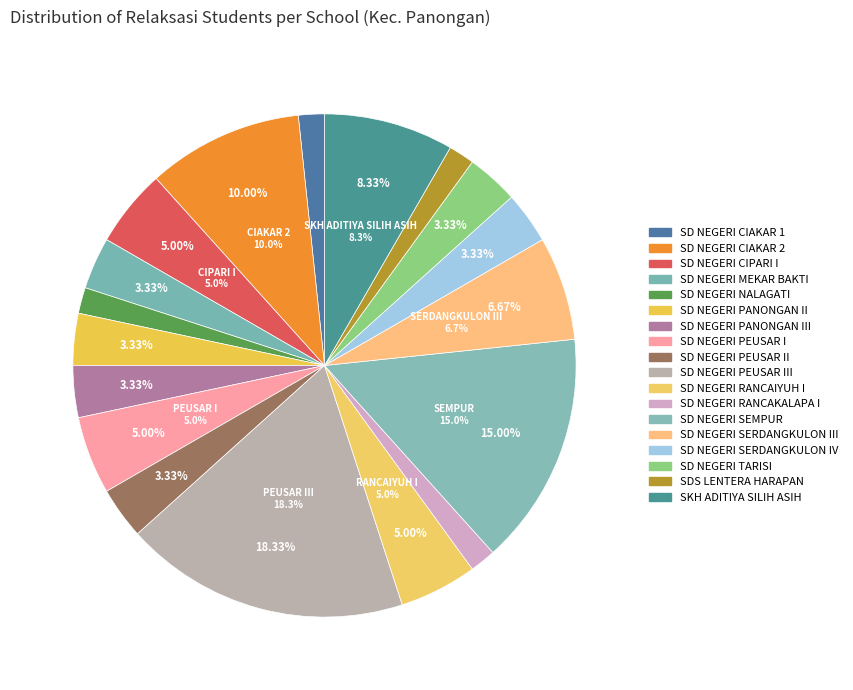

What percentage is NOT represented by SDIT UTAMA INSANI?

100.0%